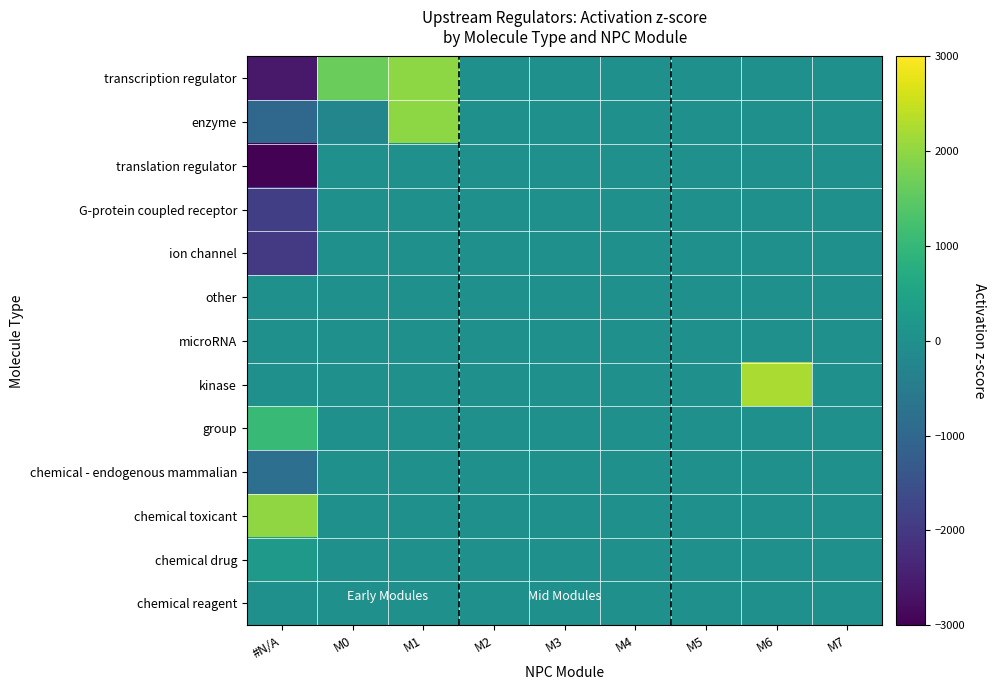

At which category is the sum across all series the highest?

M1